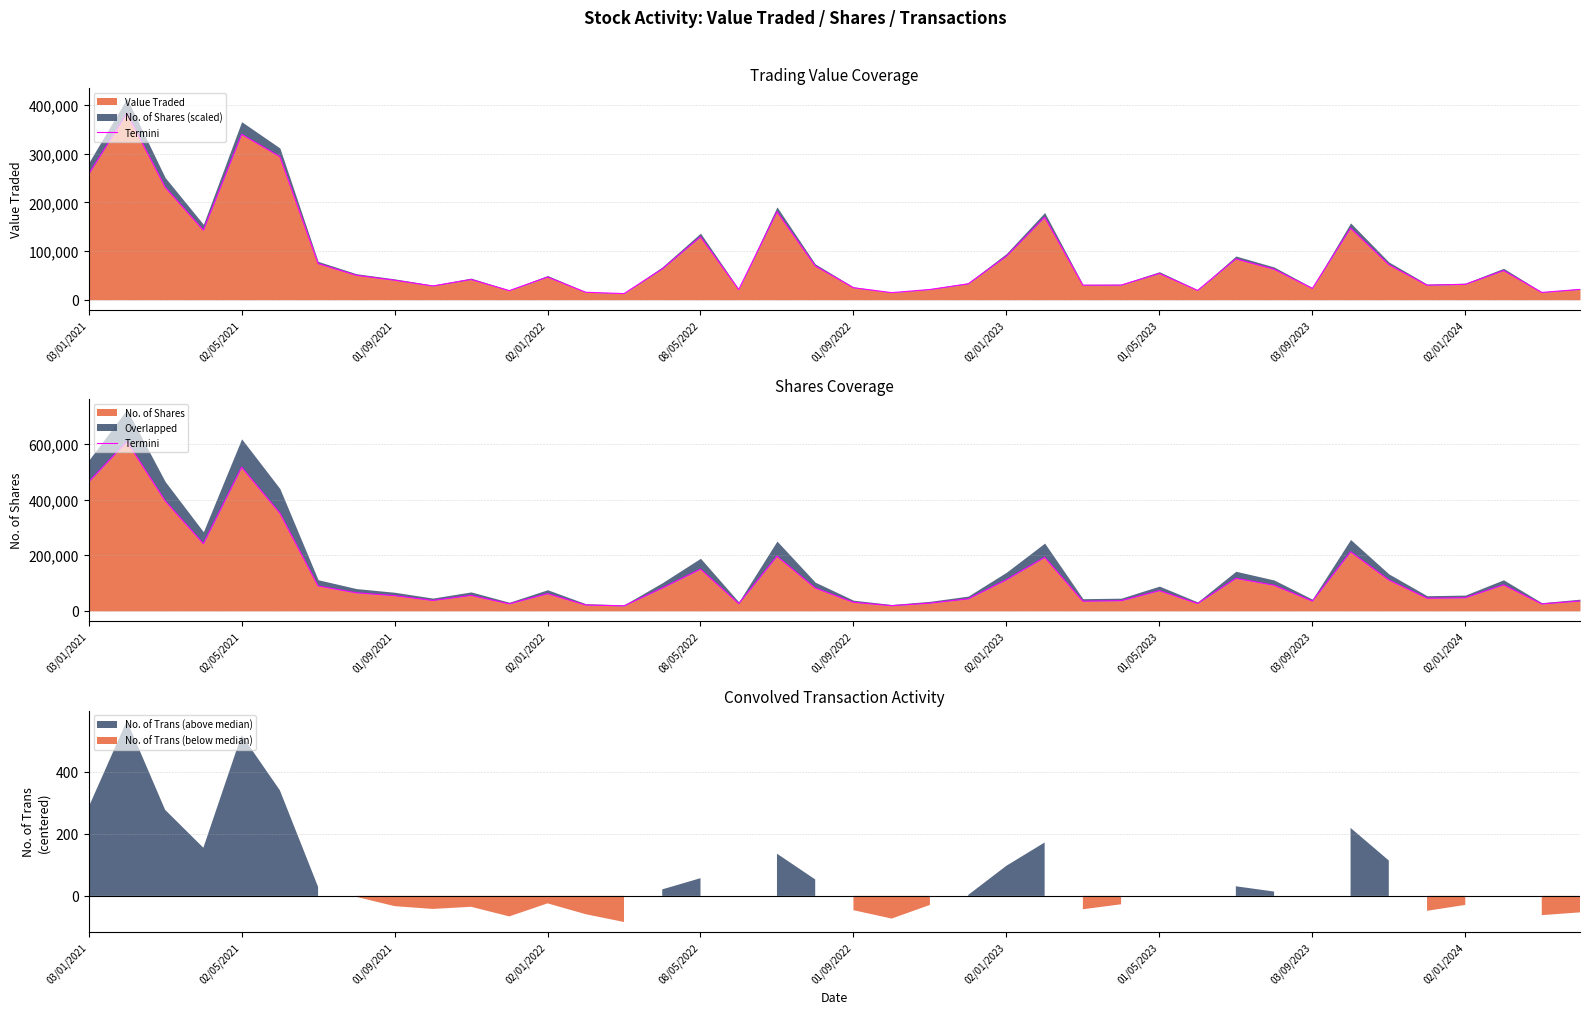

The chart shows a value of 24849 at 38. True or false?

True